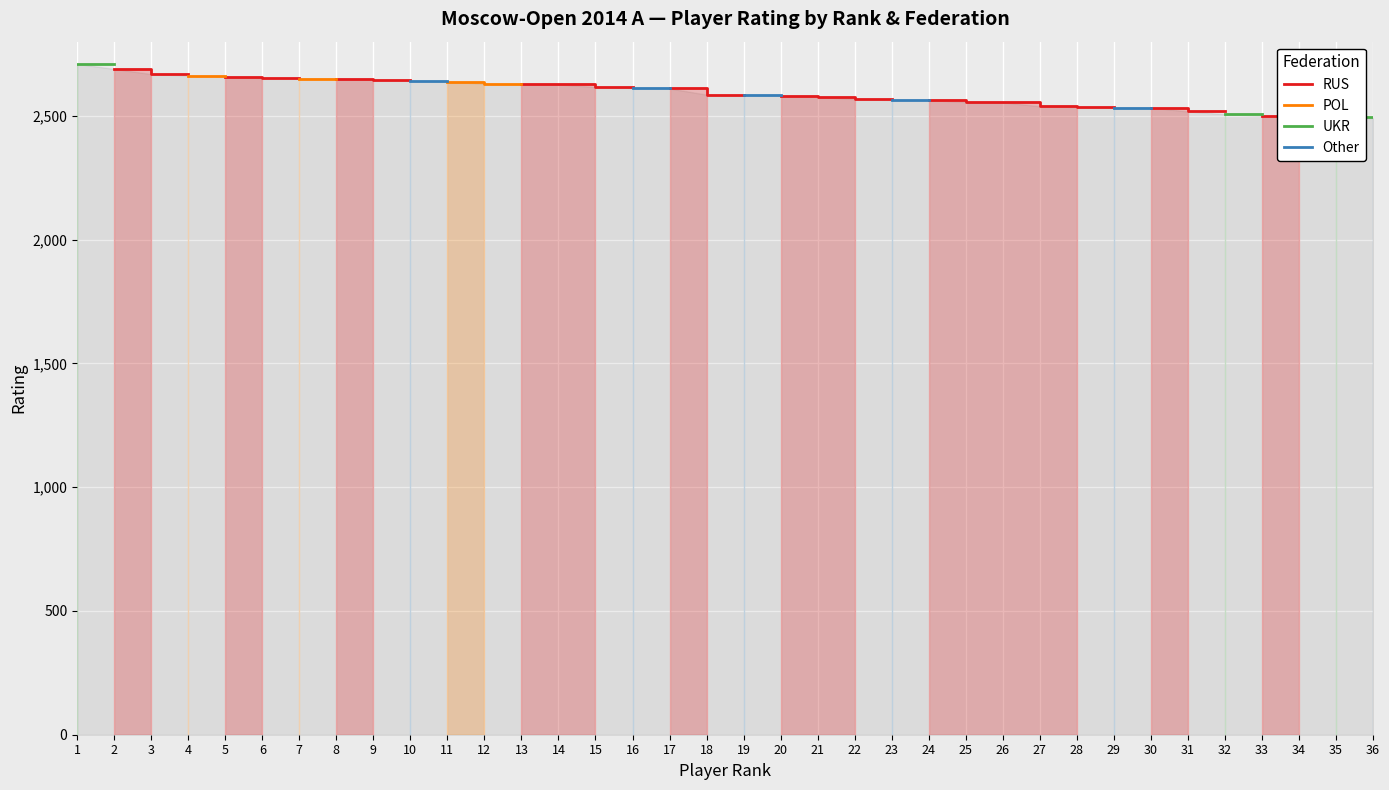

How many lines are shown in the chart?

4